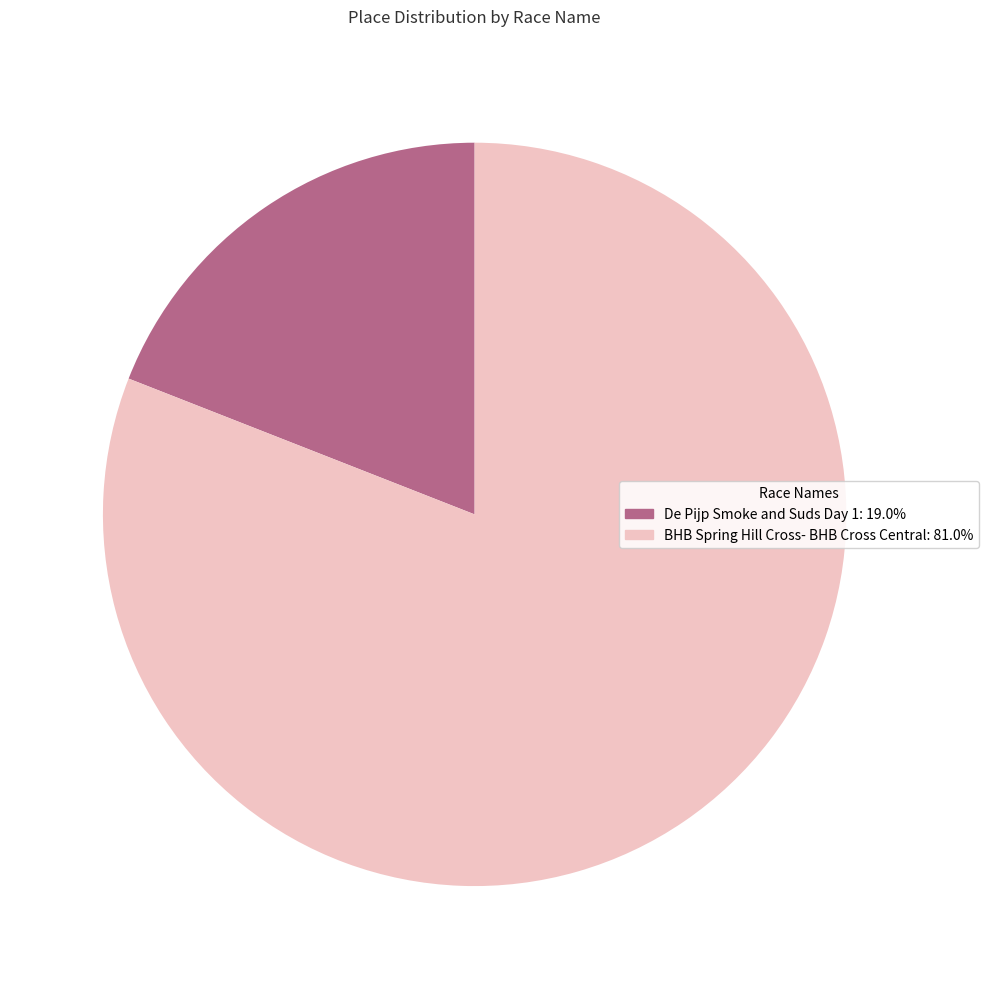

Does De Pijp Smoke and Suds Day 1 account for over 50% of the chart?

No